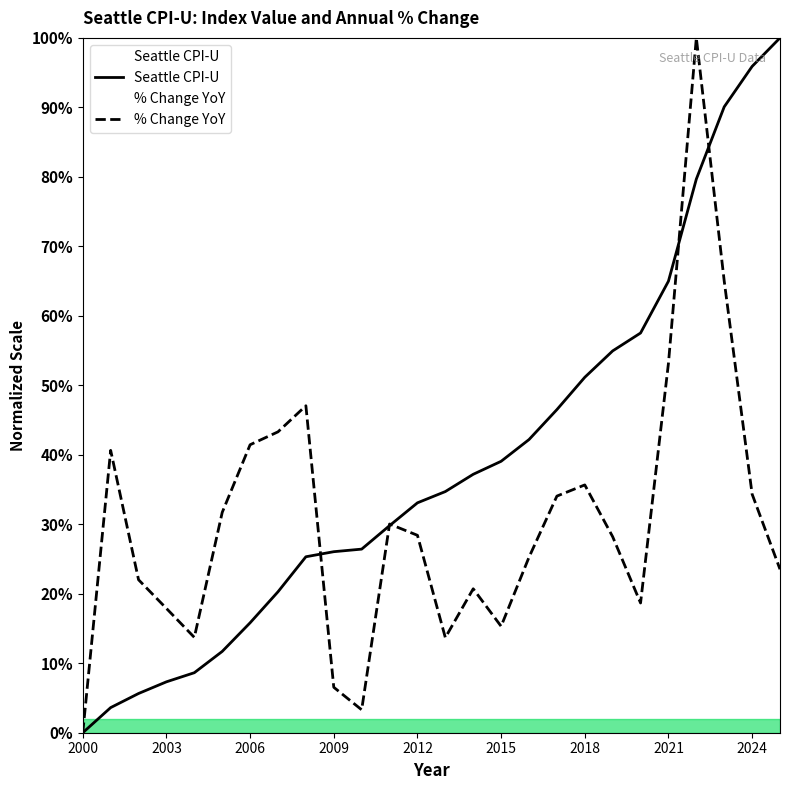

Rank the series at 2005 from lowest to highest value.

Seattle CPI-U, % Change Year over Year